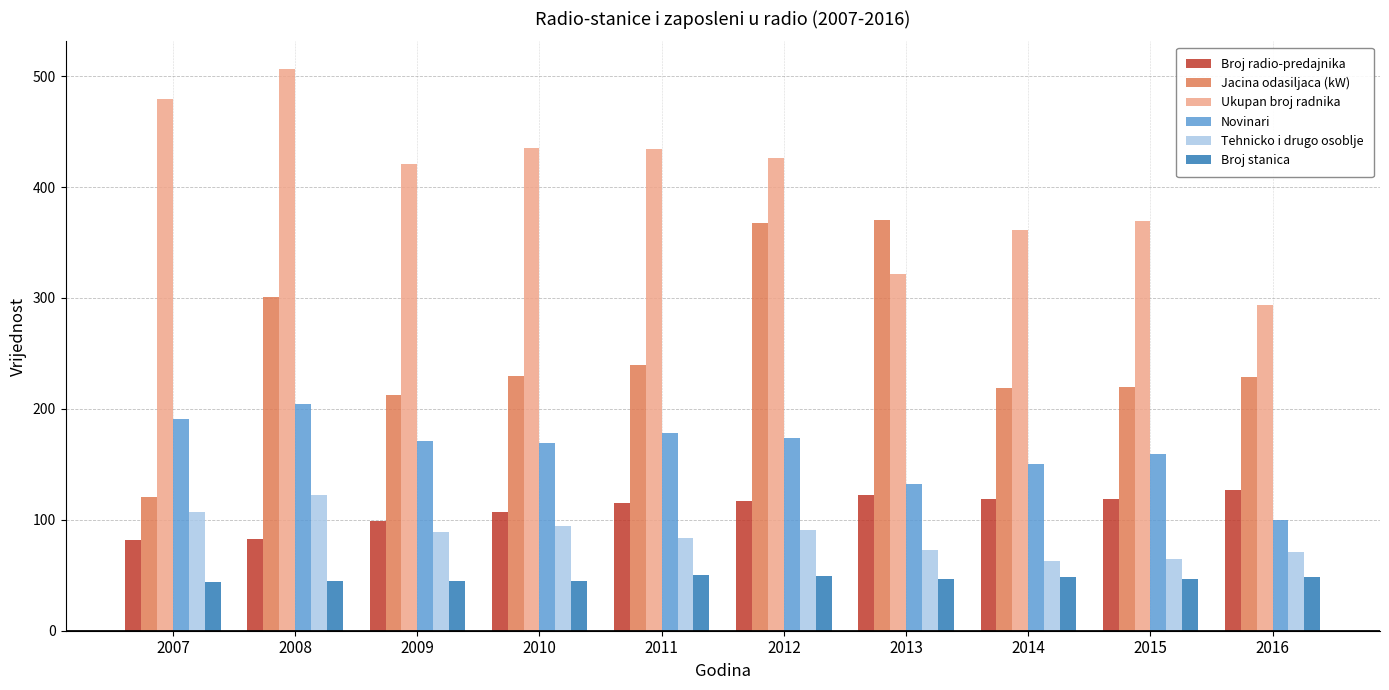

At which label does Tehnicko i drugo osoblje first exceed 89?

2007